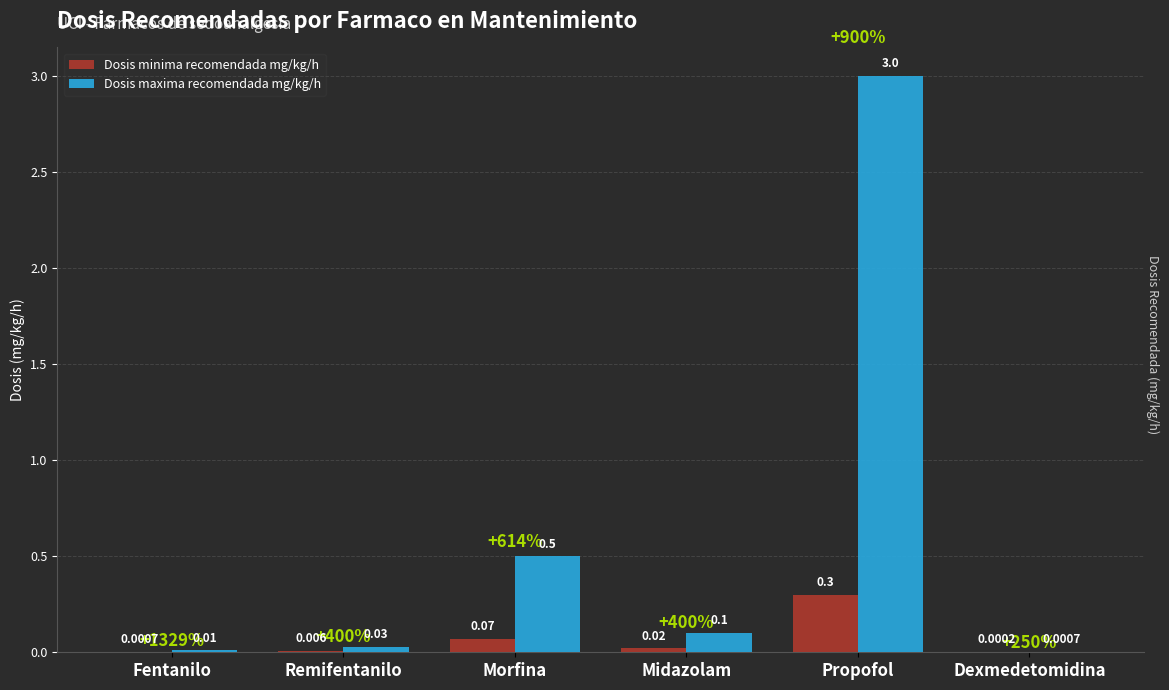

Between Remifentanilo and Dexmedetomidina, which series saw the biggest shift?

Dosis maxima recomendada mg/kg/h